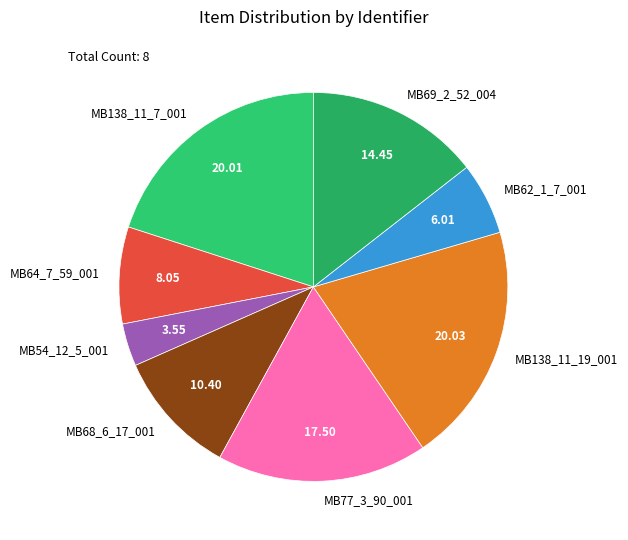

Approximately how many times larger is the value at MB138_11_7_001 compared to MB138_11_19_001?

1.0